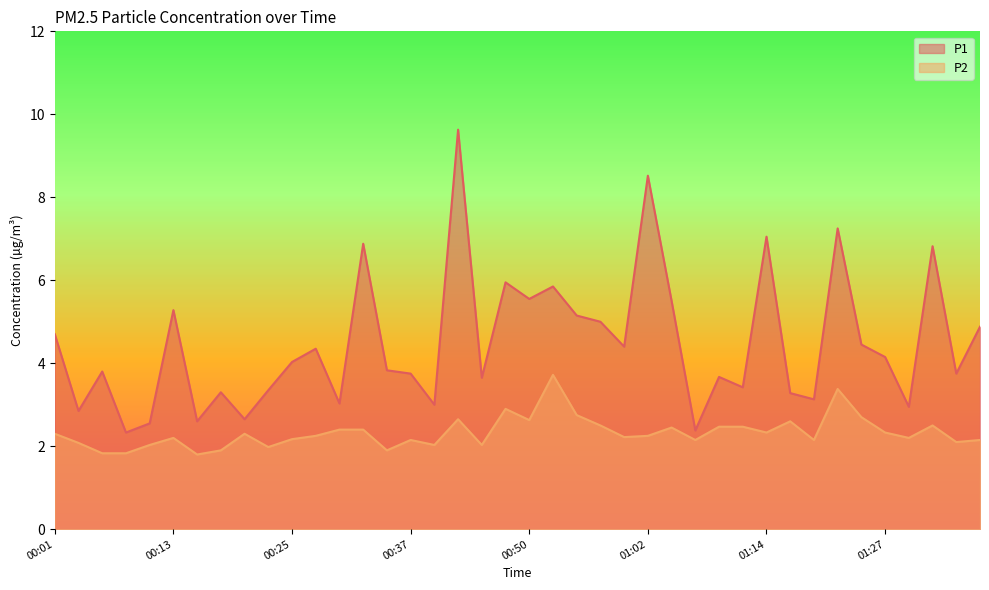

Rank the series at 00:15 from highest to lowest value.

P1, P2